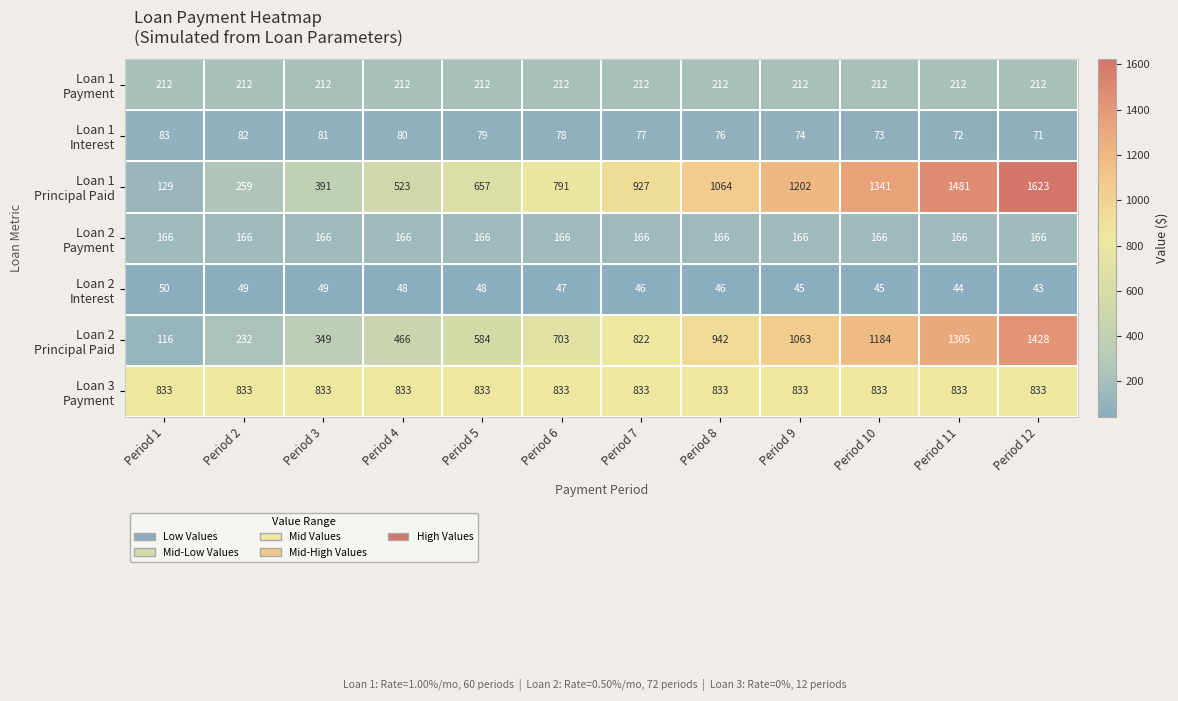

What is the spread (max minus min) of values at Period 5?

785